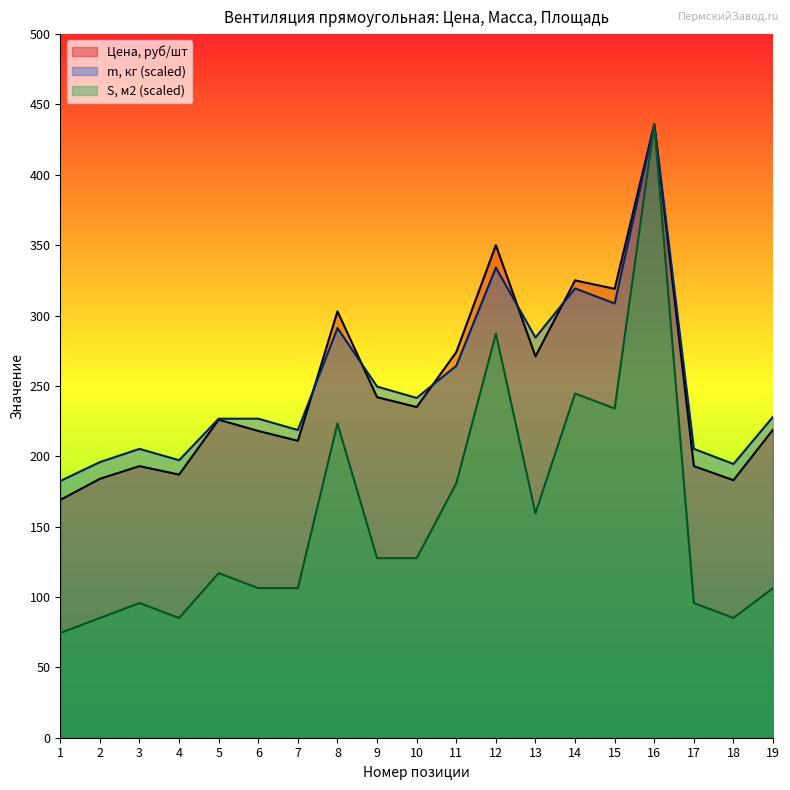

After their last crossing, which series has the higher values: Цена, руб/шт or m, кг?

Цена, руб/шт